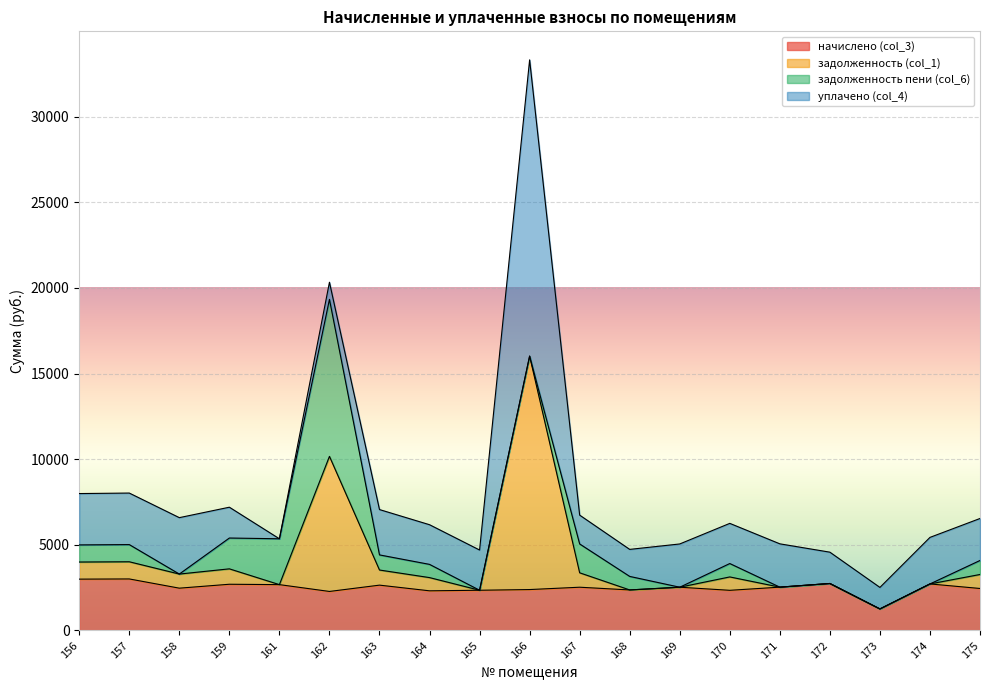

At which category is the sum across all series the highest?

166